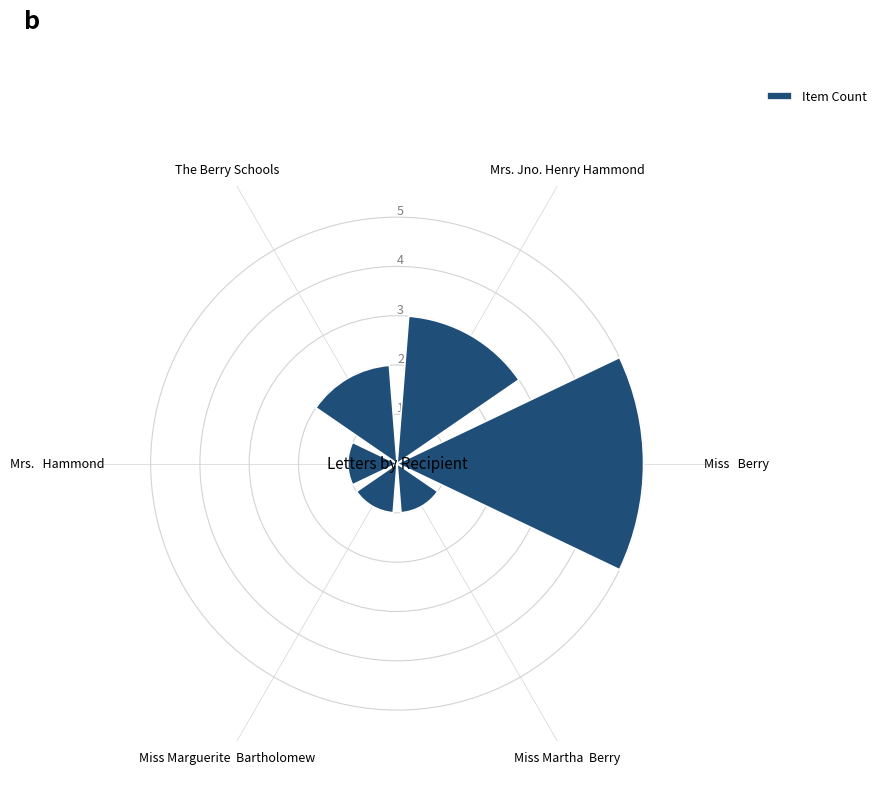

Reading left to right, what are all the values shown in this chart?

5	3	2	1	1	1